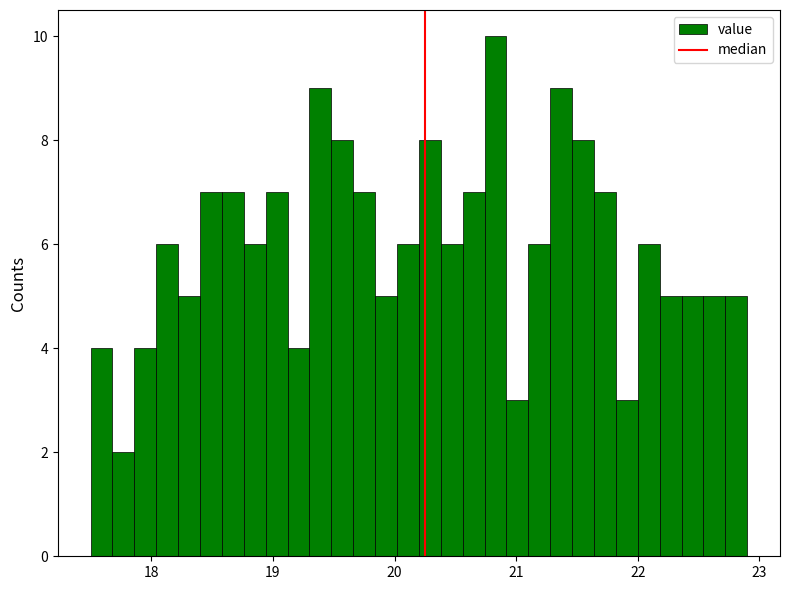

Read against the x-axis, roughly where is the centre of the tallest bar?

20.8